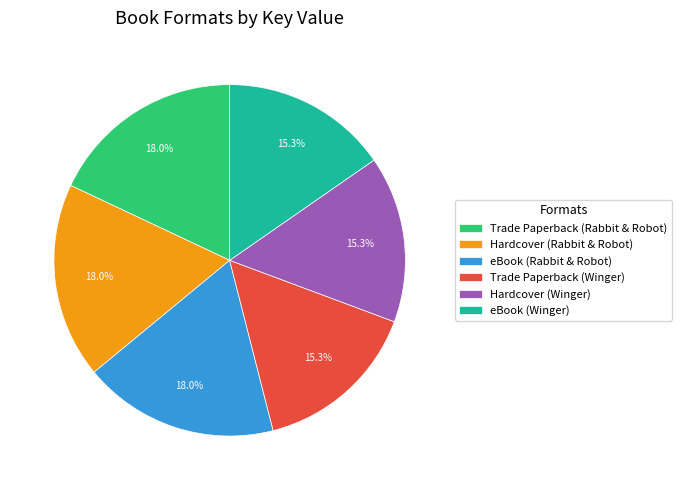

Which has a higher value, Hardcover (Rabbit & Robot) or Trade Paperback (Winger)?

Hardcover (Rabbit & Robot)